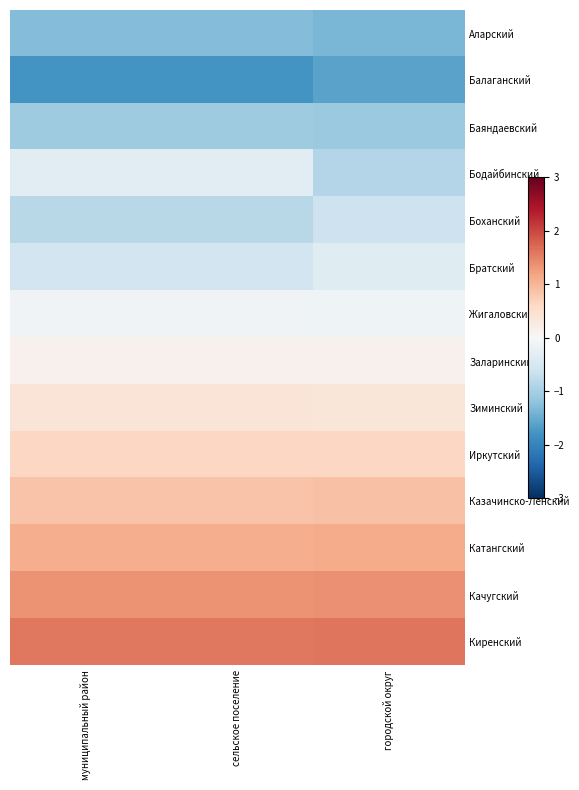

Reading right to left, transcribe all the data shown in this chart.

Аларский: городской округ=-1.4	сельское поселение=-1.3	муниципальный район=-1.3
Балаганский: городской округ=-1.6	сельское поселение=-1.8	муниципальный район=-1.8
Баяндаевский: городской округ=-1.1	сельское поселение=-1.1	муниципальный район=-1.1
Бодайбинский: городской округ=-0.9	сельское поселение=-0.3	муниципальный район=-0.3
Боханский: городской округ=-0.6	сельское поселение=-0.8	муниципальный район=-0.8
Братский: городской округ=-0.4	сельское поселение=-0.6	муниципальный район=-0.6
Жигаловский: городской округ=-0.1	сельское поселение=-0.1	муниципальный район=-0.1
Заларинский: городской округ=0.1	сельское поселение=0.1	муниципальный район=0.1
Зиминский: городской округ=0.4	сельское поселение=0.4	муниципальный район=0.4
Иркутский: городской округ=0.6	сельское поселение=0.6	муниципальный район=0.6
Казачинско-Ленский: городской округ=0.9	сельское поселение=0.9	муниципальный район=0.9
Катангский: городской округ=1.1	сельское поселение=1.1	муниципальный район=1.1
Качугский: городской округ=1.4	сельское поселение=1.3	муниципальный район=1.3
Киренский: городской округ=1.6	сельское поселение=1.6	муниципальный район=1.6